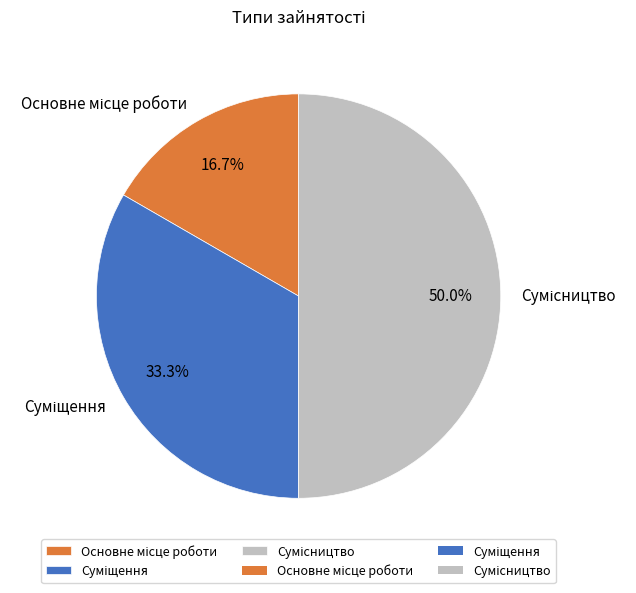

Approximately how many times larger is the value at Основне місце роботи compared to Сумісництво?

0.3